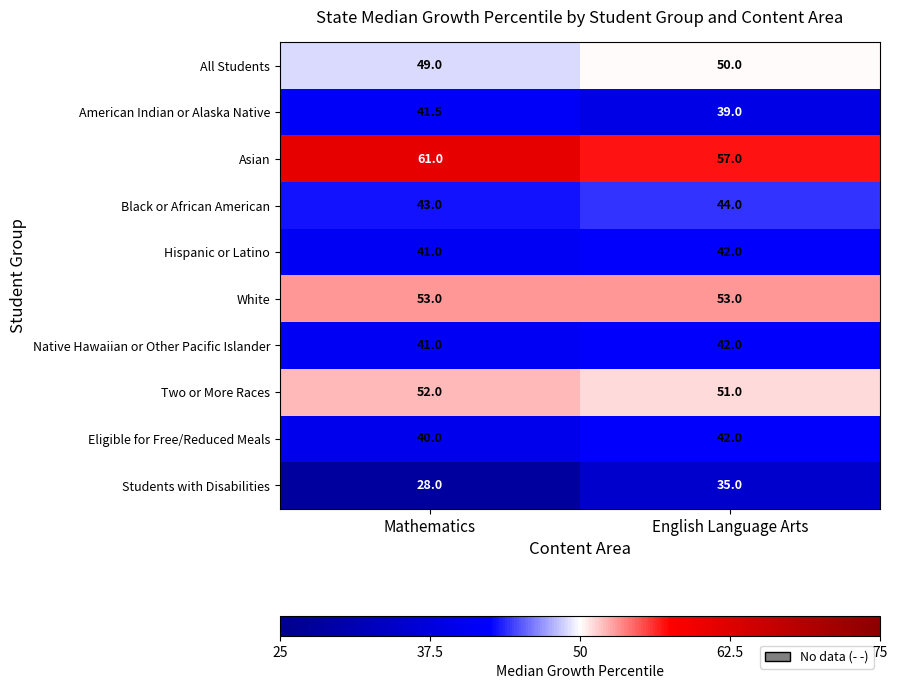

What is the difference between the Native Hawaiian or Other Pacific Islander values at English Language Arts and Mathematics?

1.0